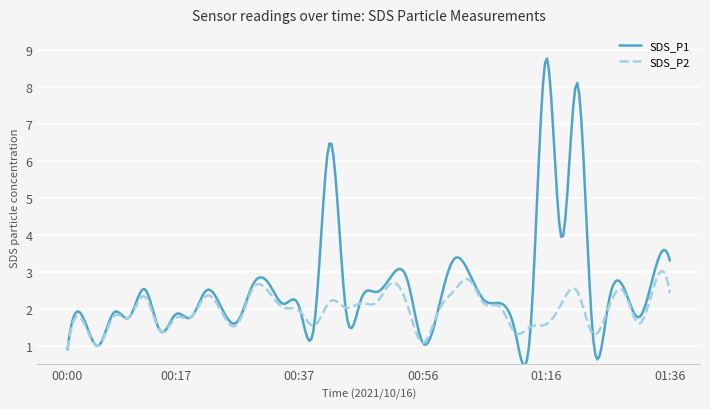

True or false: SDS_P2 and SDS_P1 cross at least once.

True